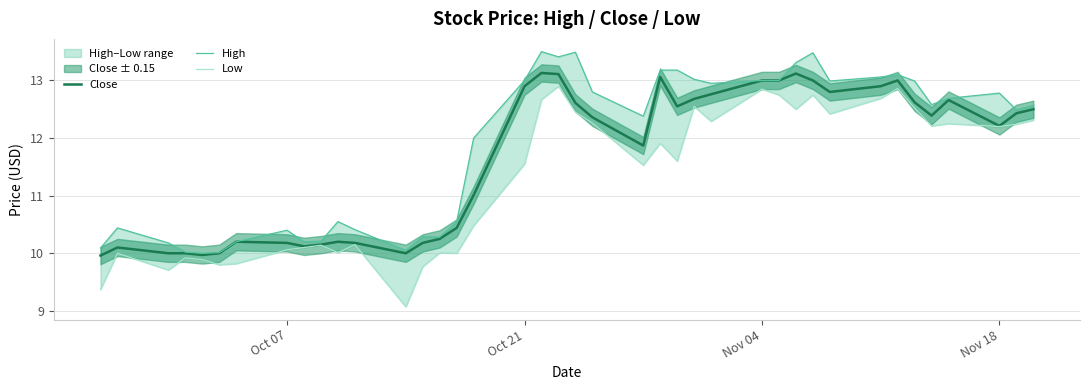

What is the minimum value for Close?

10.0